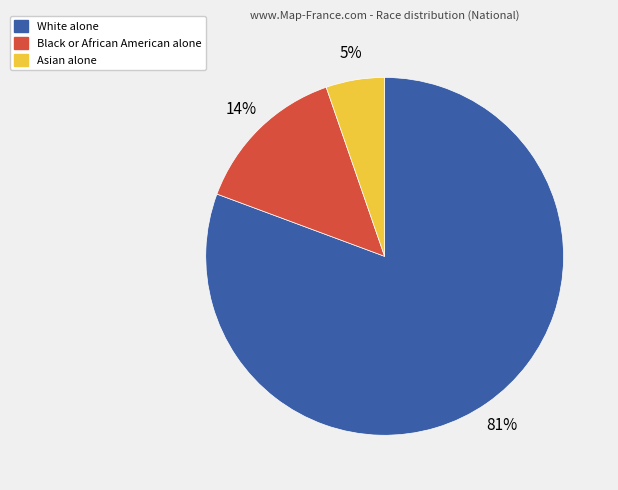

To the nearest percent, what percentage of the pie is White alone?

81%